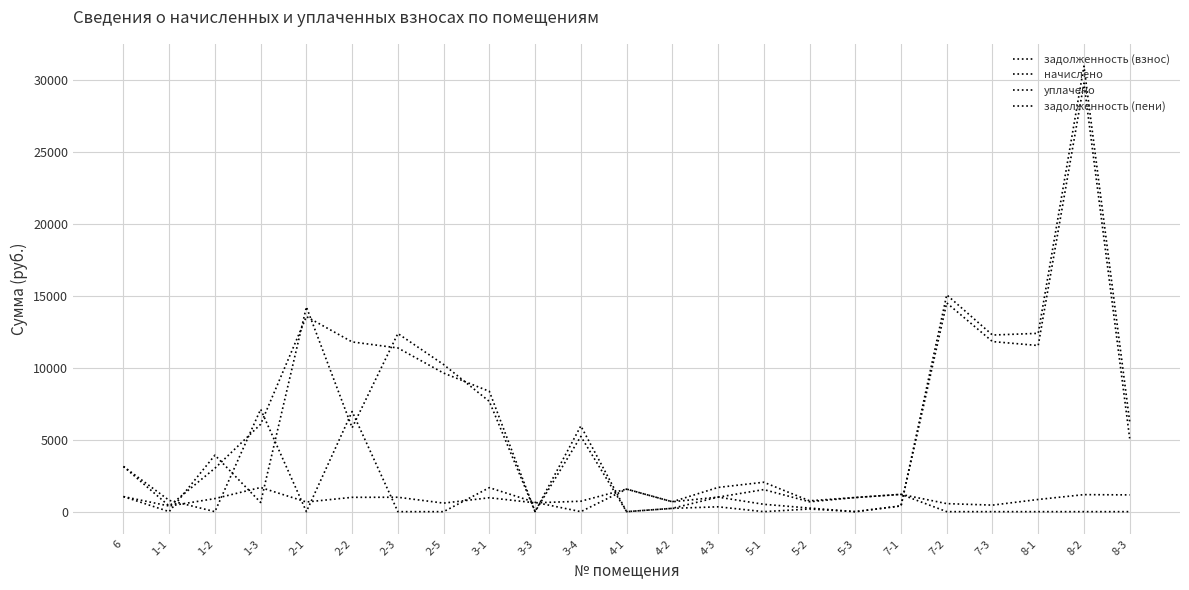

How many lines are shown in the chart?

4